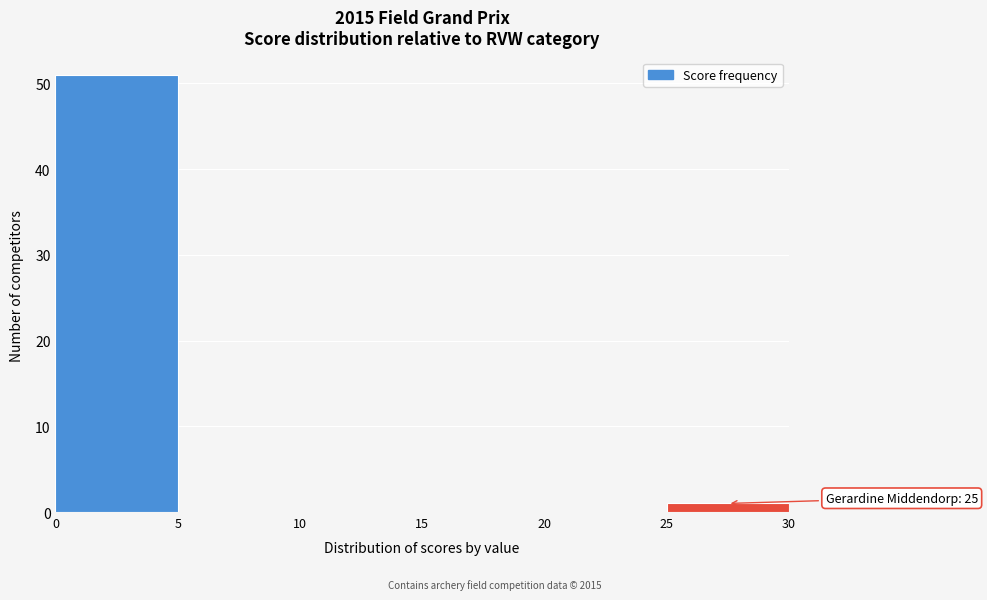

Over which range of the x-axis is the bar tallest?

0 to 5